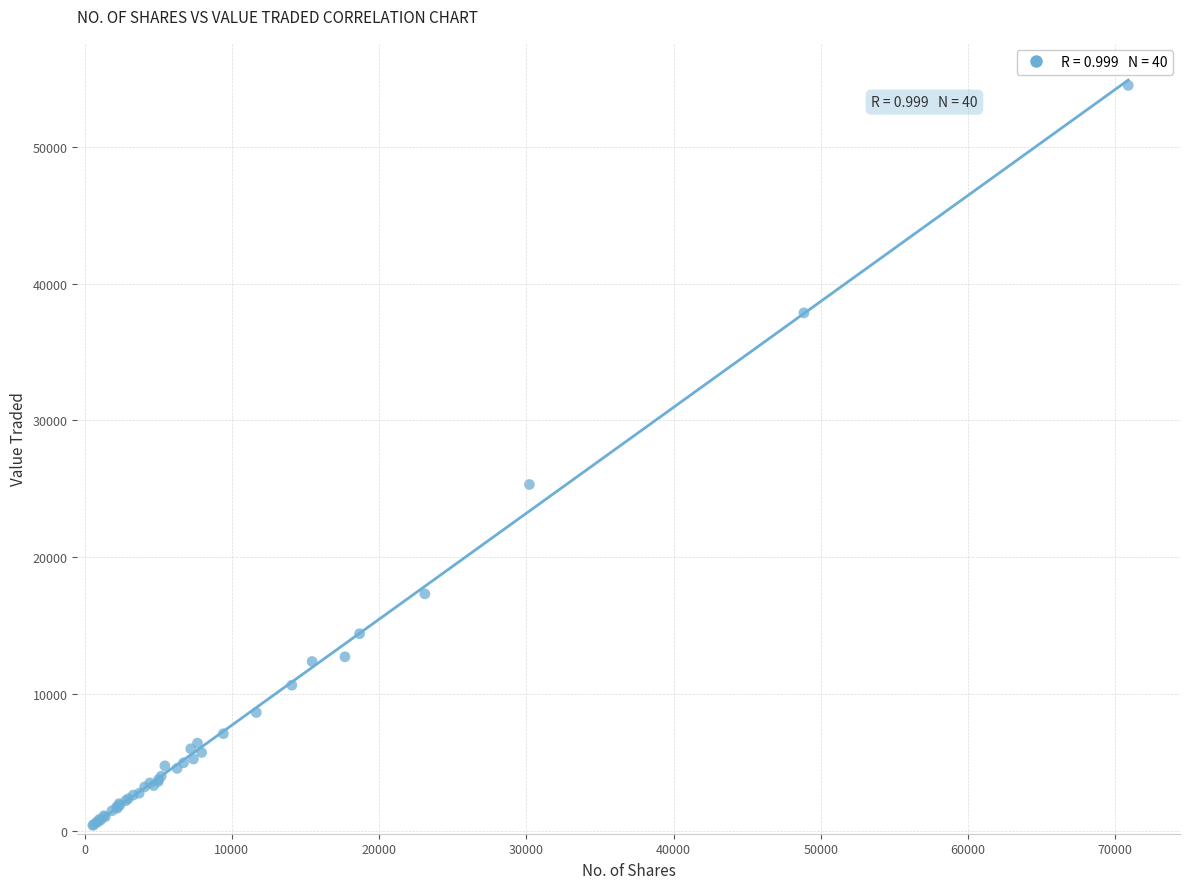

What Y value in the scatter plot is closest to 27450?

25323